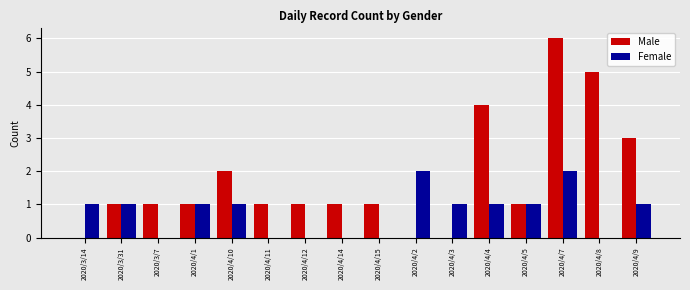

At which category is the sum across all series the highest?

2020/4/7